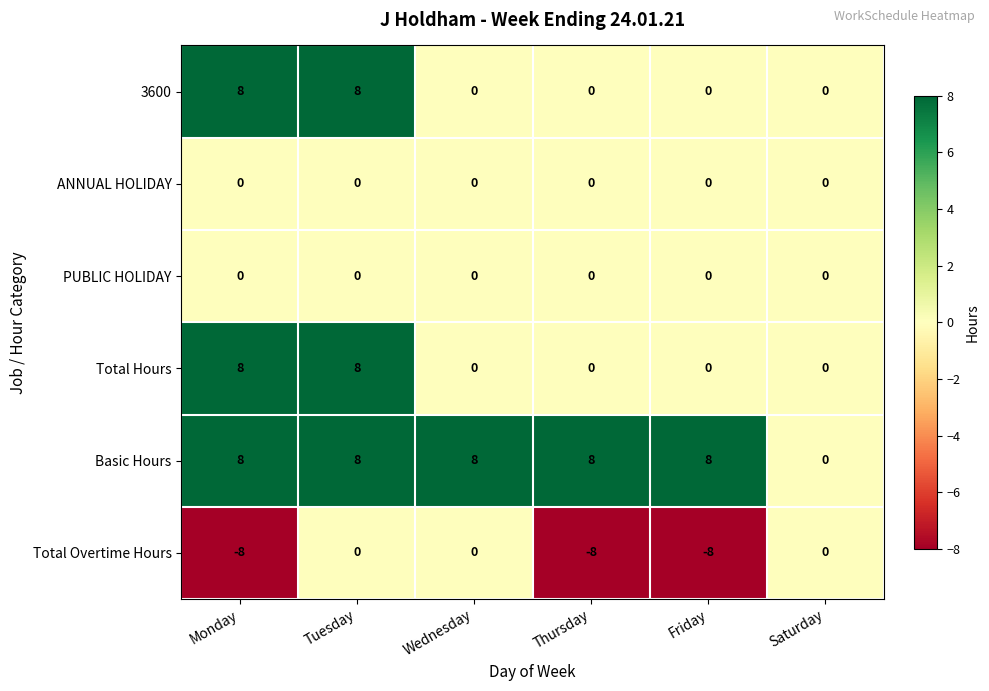

Is it true that Total Hours equals -5 at Thursday?

False